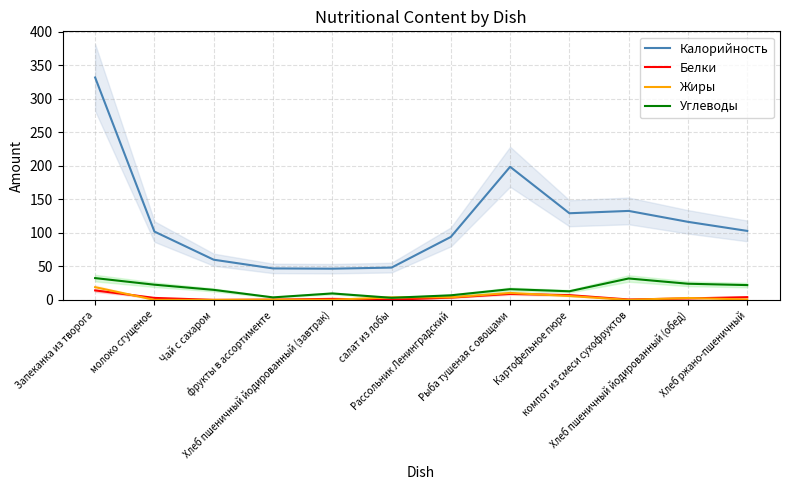

Does the chart display data point markers on the line(s)?

No